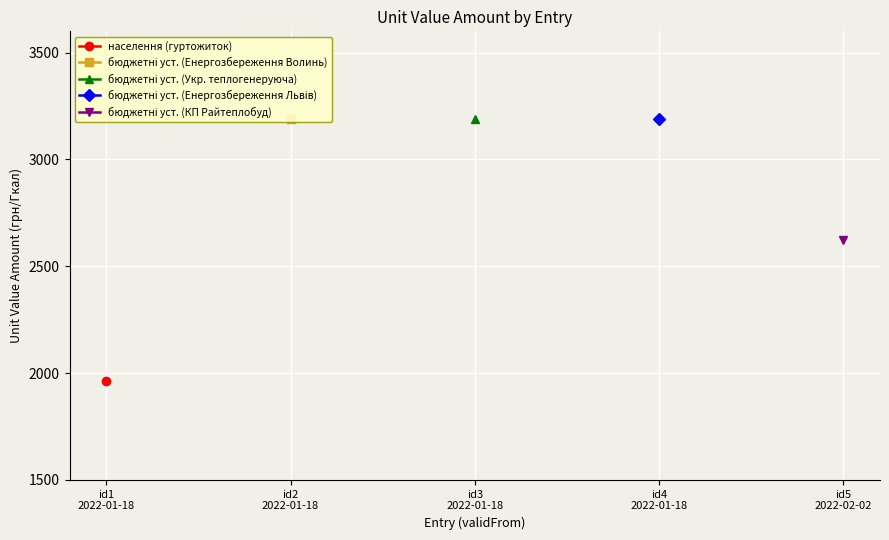

What value does the data have at 4?

2624.9